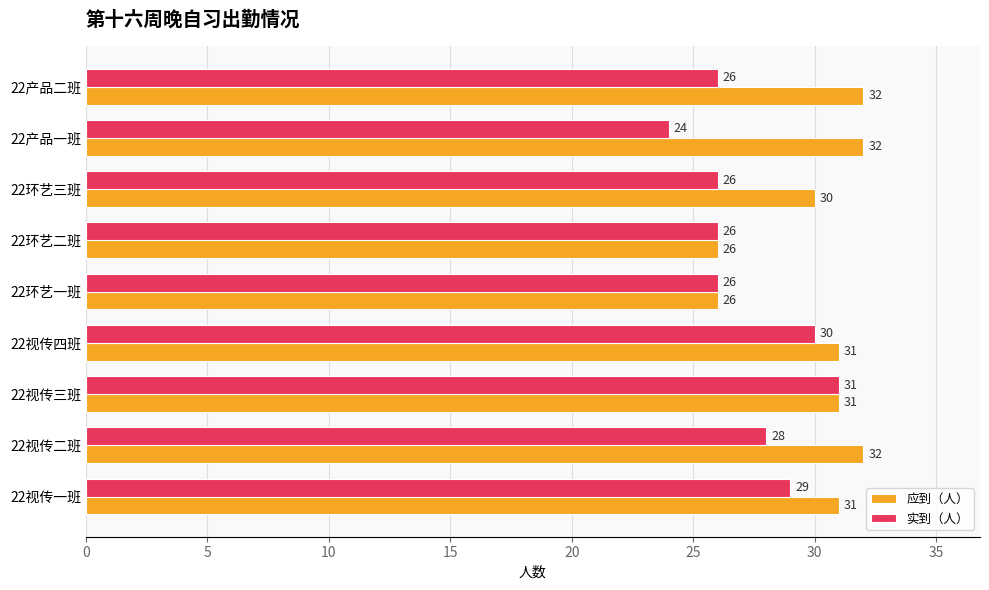

At which label does 实到（人） reach its peak?

22视传三班